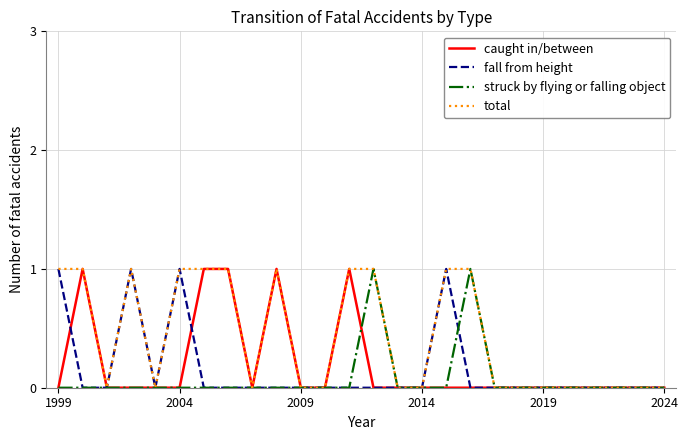

How many lines are shown in the chart?

4